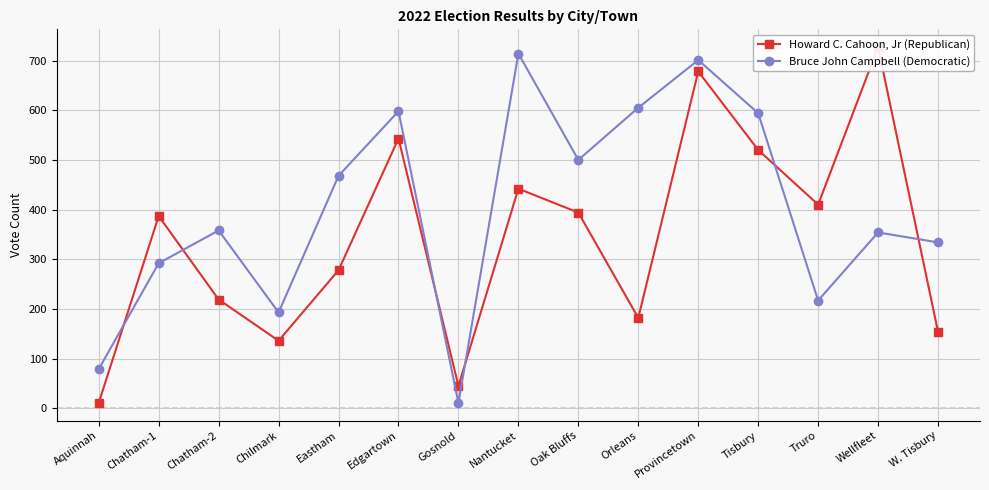

What is the label of the 4th point from the right?

Tisbury